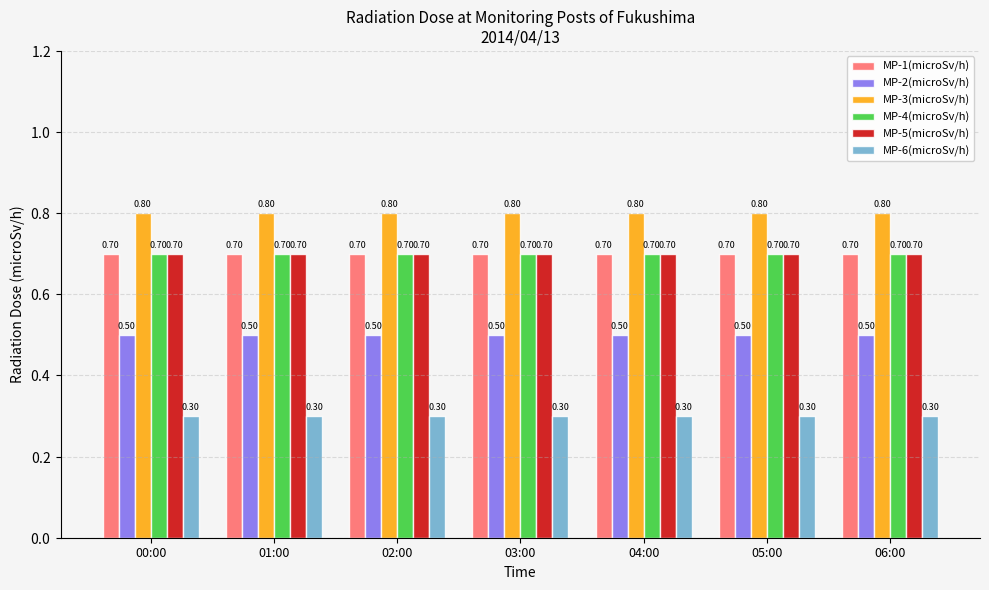

What is the difference between the highest and lowest values at 01:00?

0.5